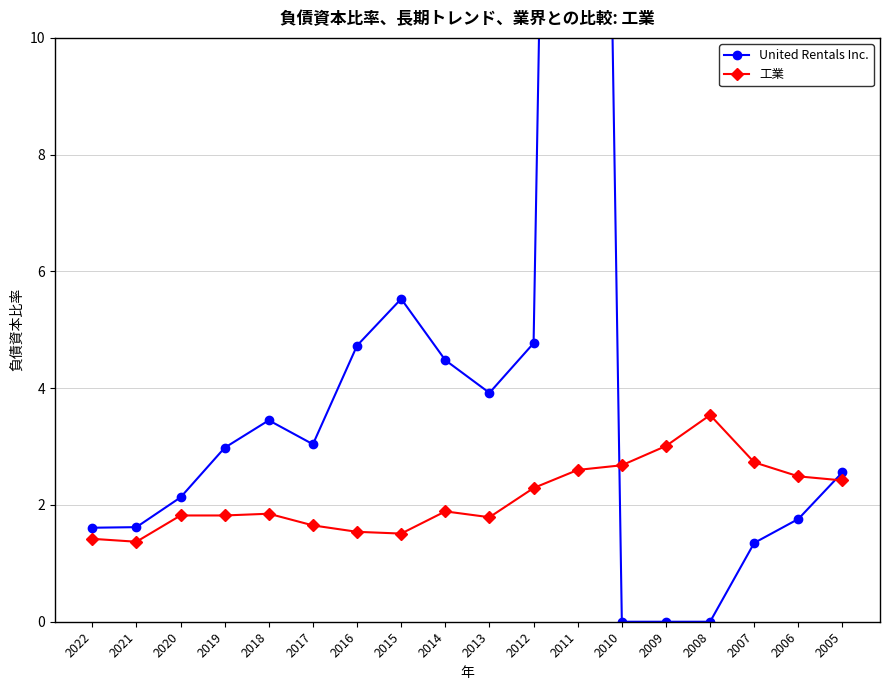

What is the sum of the 工業 values at 2016 and 2019?

3.4